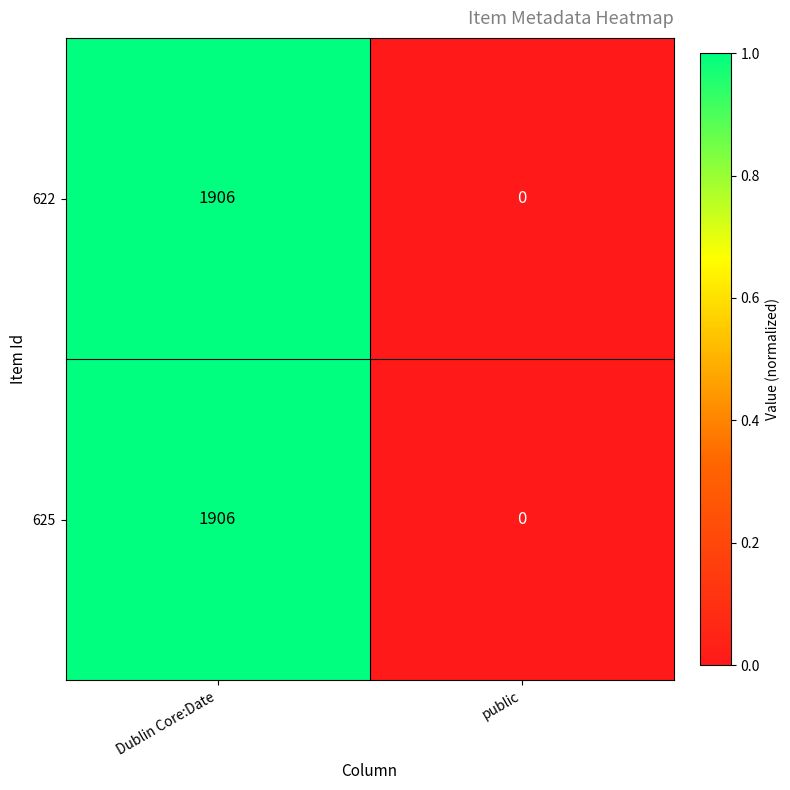

Reading left to right, what are all the values shown in this chart?

622: 1906	0
625: 1906	0